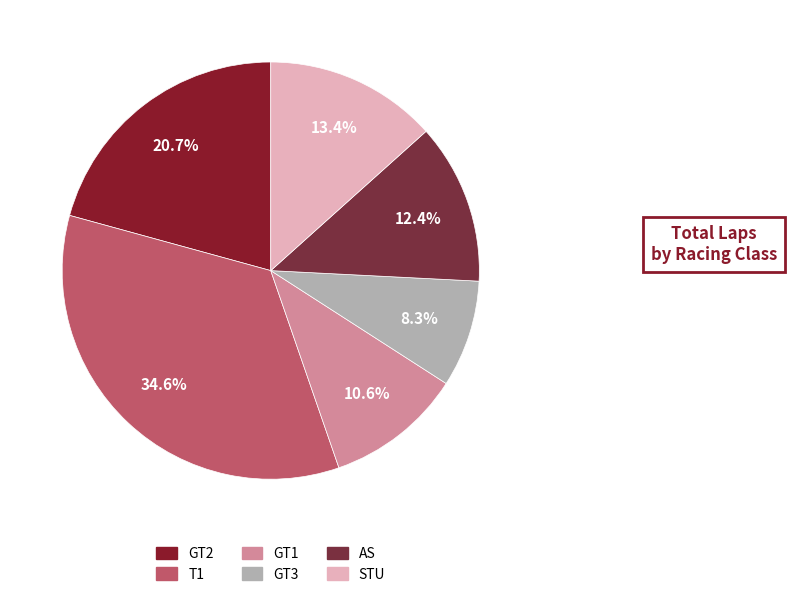

What is the smallest slice in the pie chart?

GT3